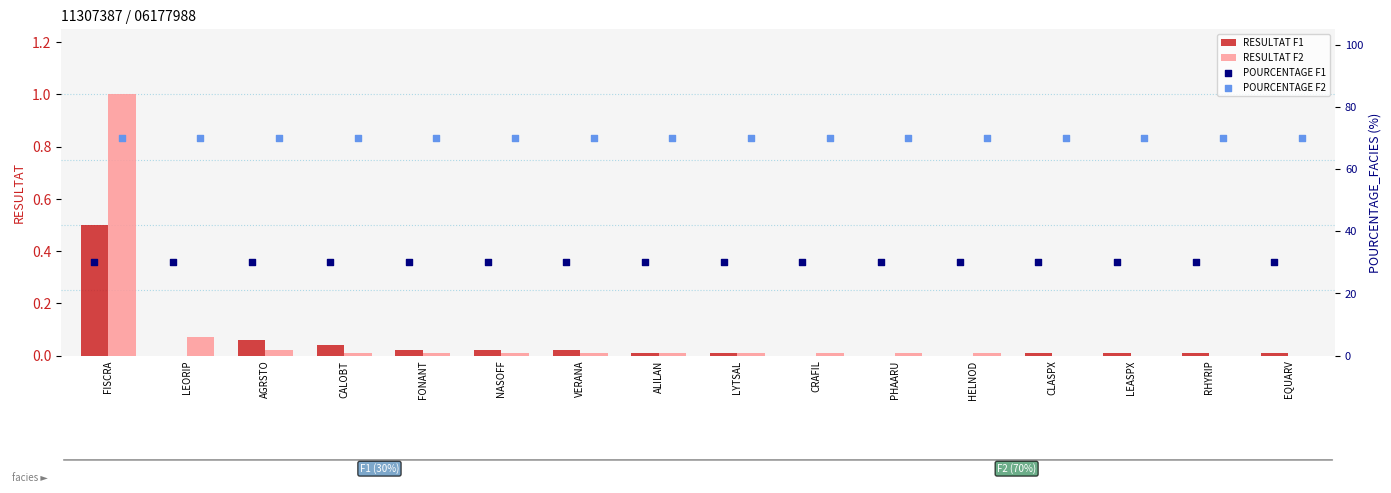

Which series has the largest total across all categories?

POURCENTAGE F2